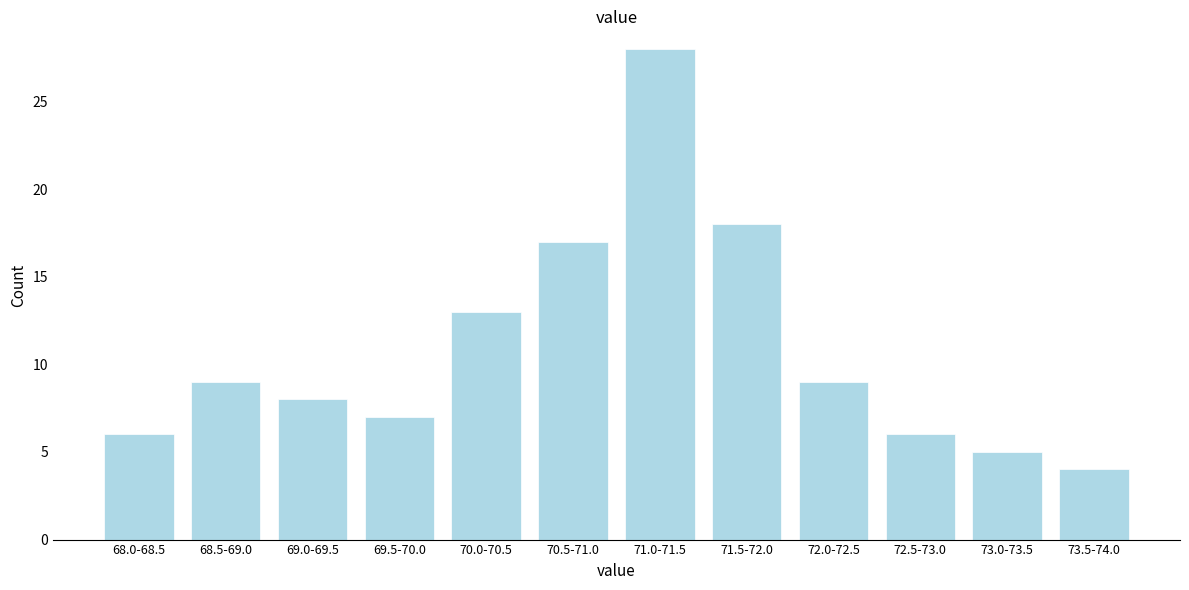

Reading left to right, extract all data points from this chart.

68.0-68.5=6	68.5-69.0=9	69.0-69.5=8	69.5-70.0=7	70.0-70.5=13	70.5-71.0=17	71.0-71.5=28	71.5-72.0=18	72.0-72.5=9	72.5-73.0=6	73.0-73.5=5	73.5-74.0=4